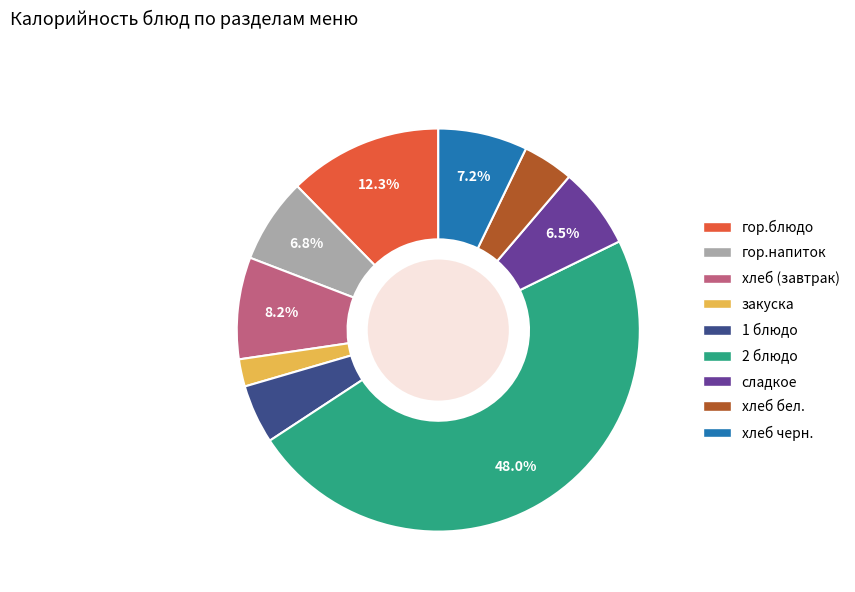

How many slices are in this pie chart?

9